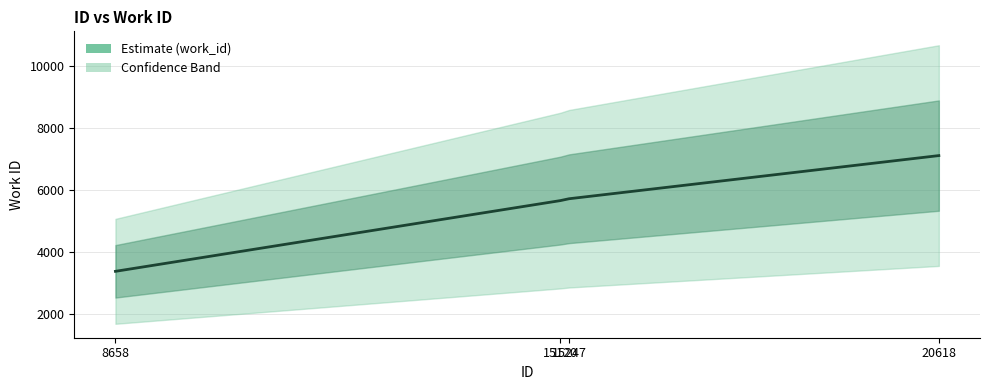

The value at 8658 is 3380. True or false?

True